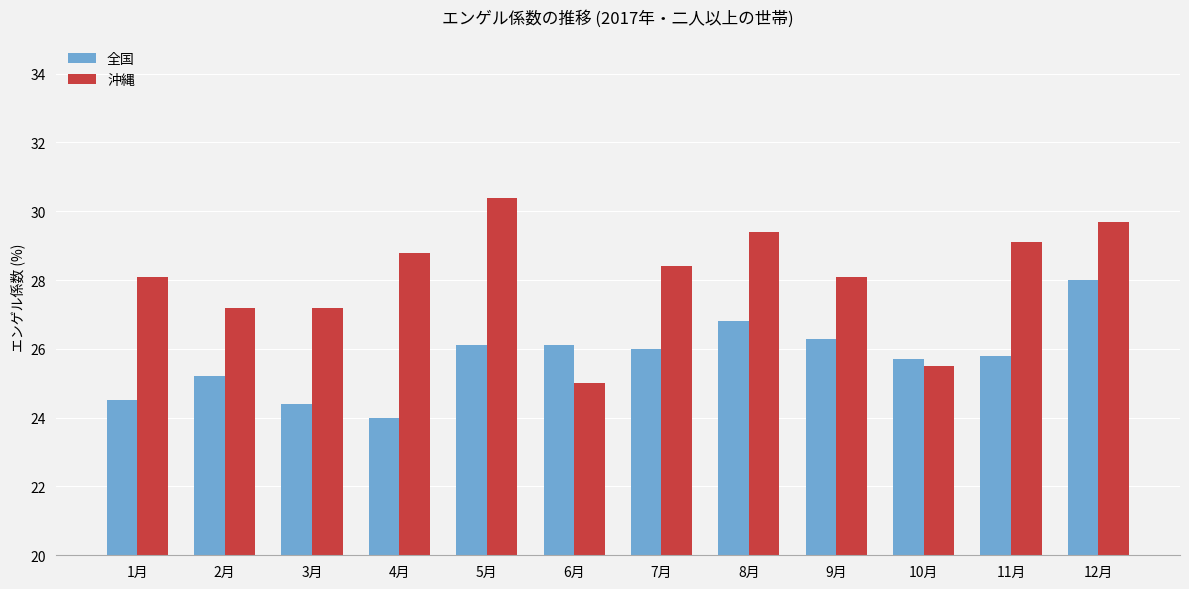

How many groups of bars are there?

12